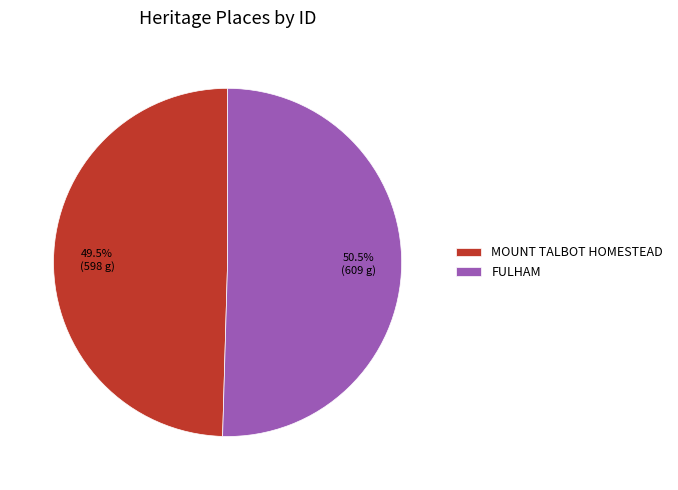

Approximately how many times larger is the value at FULHAM compared to MOUNT TALBOT HOMESTEAD?

1.0